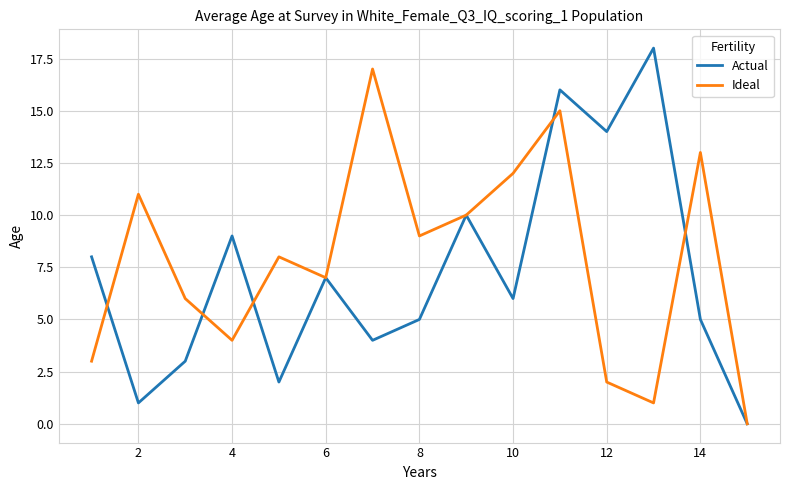

List the series in order of their peak value, highest first.

Actual, Ideal